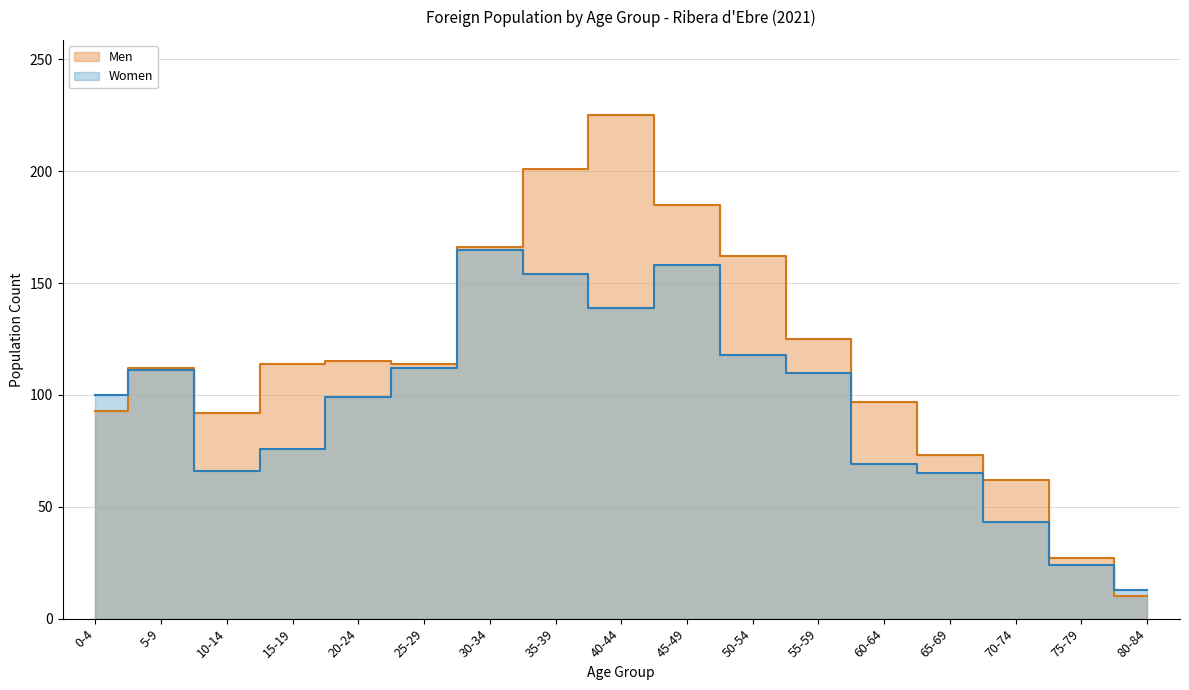

True or false: Men has a value of 38 at 25-29.

False